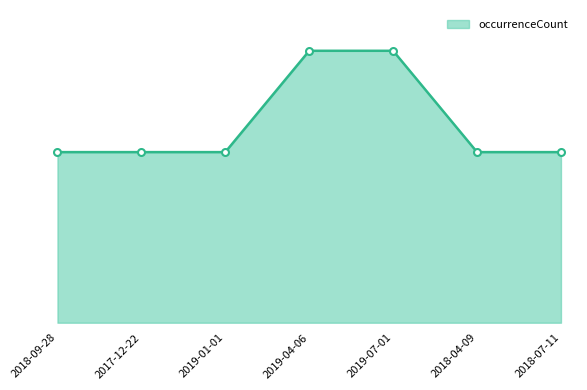

Reading left to right, what are all the values shown in this chart?

2018-09-28=3906	2017-12-22=3906	2019-01-01=3906	2019-04-06=6226	2019-07-01=6226	2018-04-09=3906	2018-07-11=3906